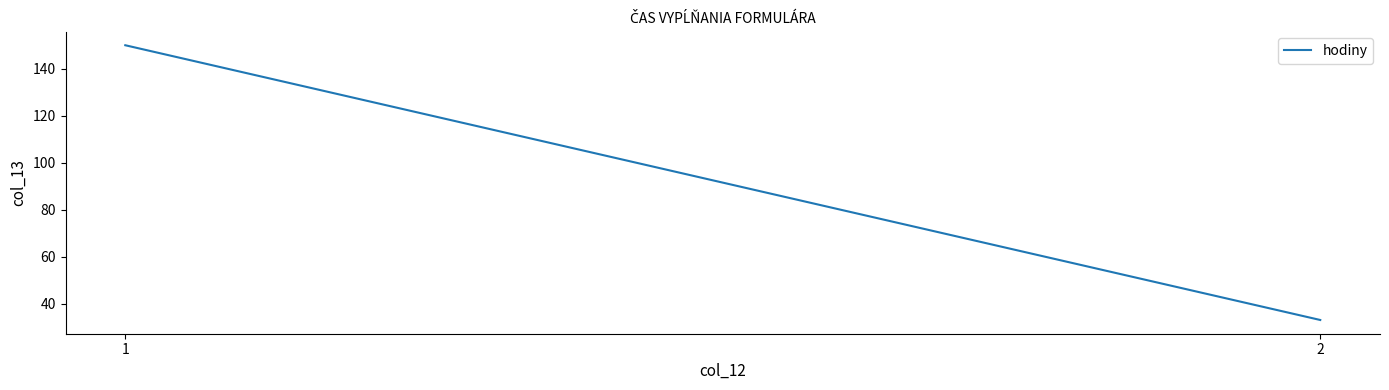

How many values are between 33 and 150?

2